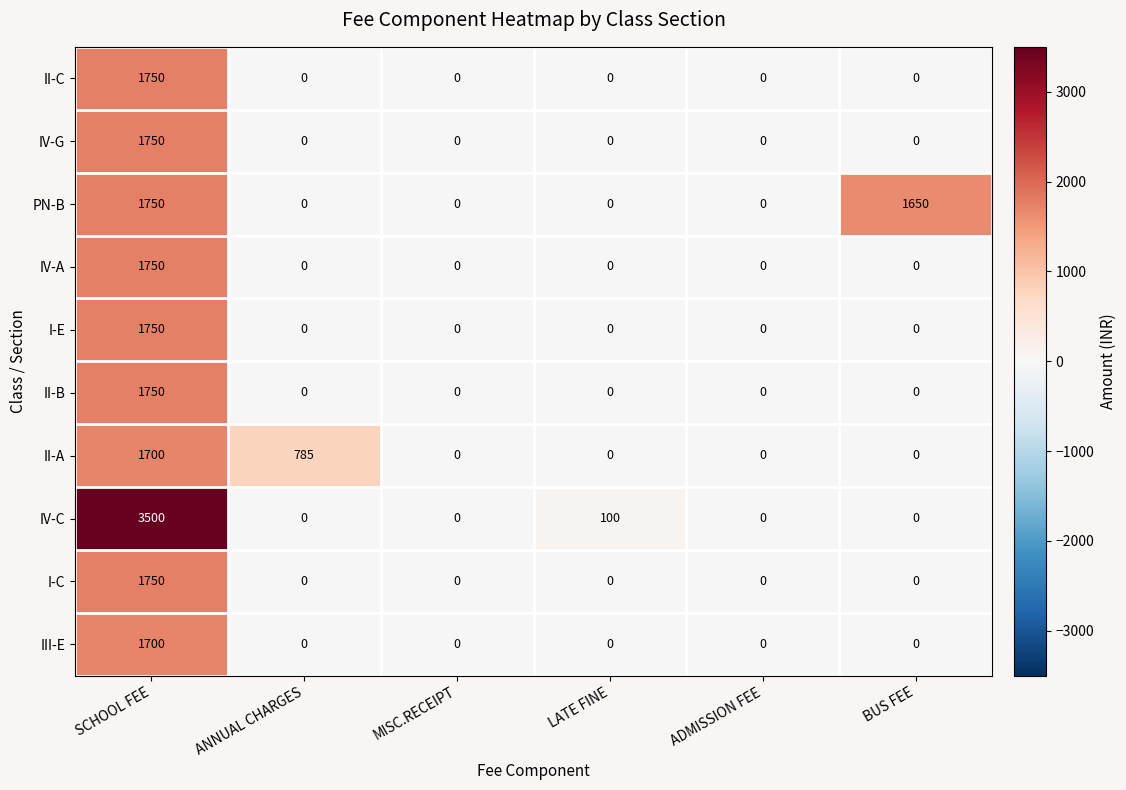

Which series has the widest spread of values?

IV-C